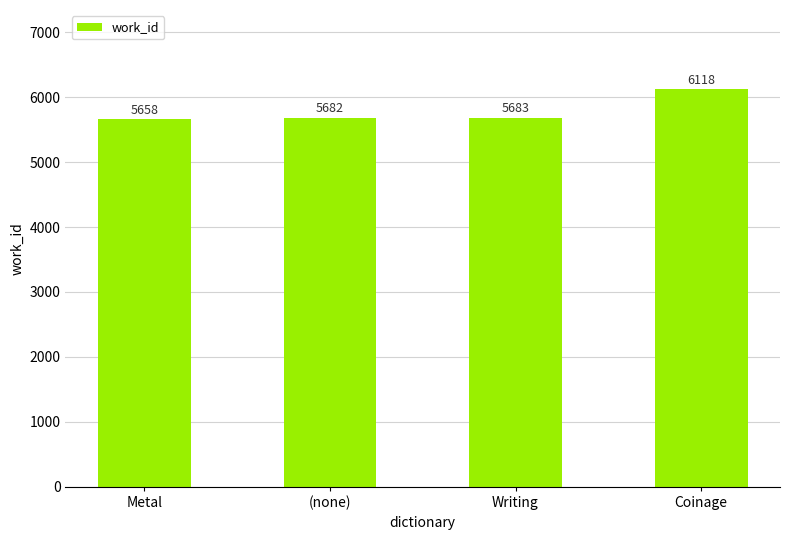

Rank the categories by value from highest to lowest.

Coinage, Writing, (none), Metal